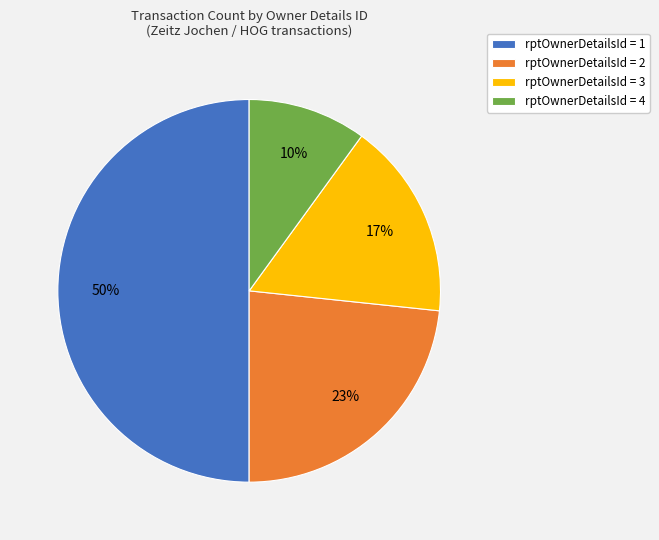

Which category has the smallest portion of the pie?

rptOwnerDetailsId = 4